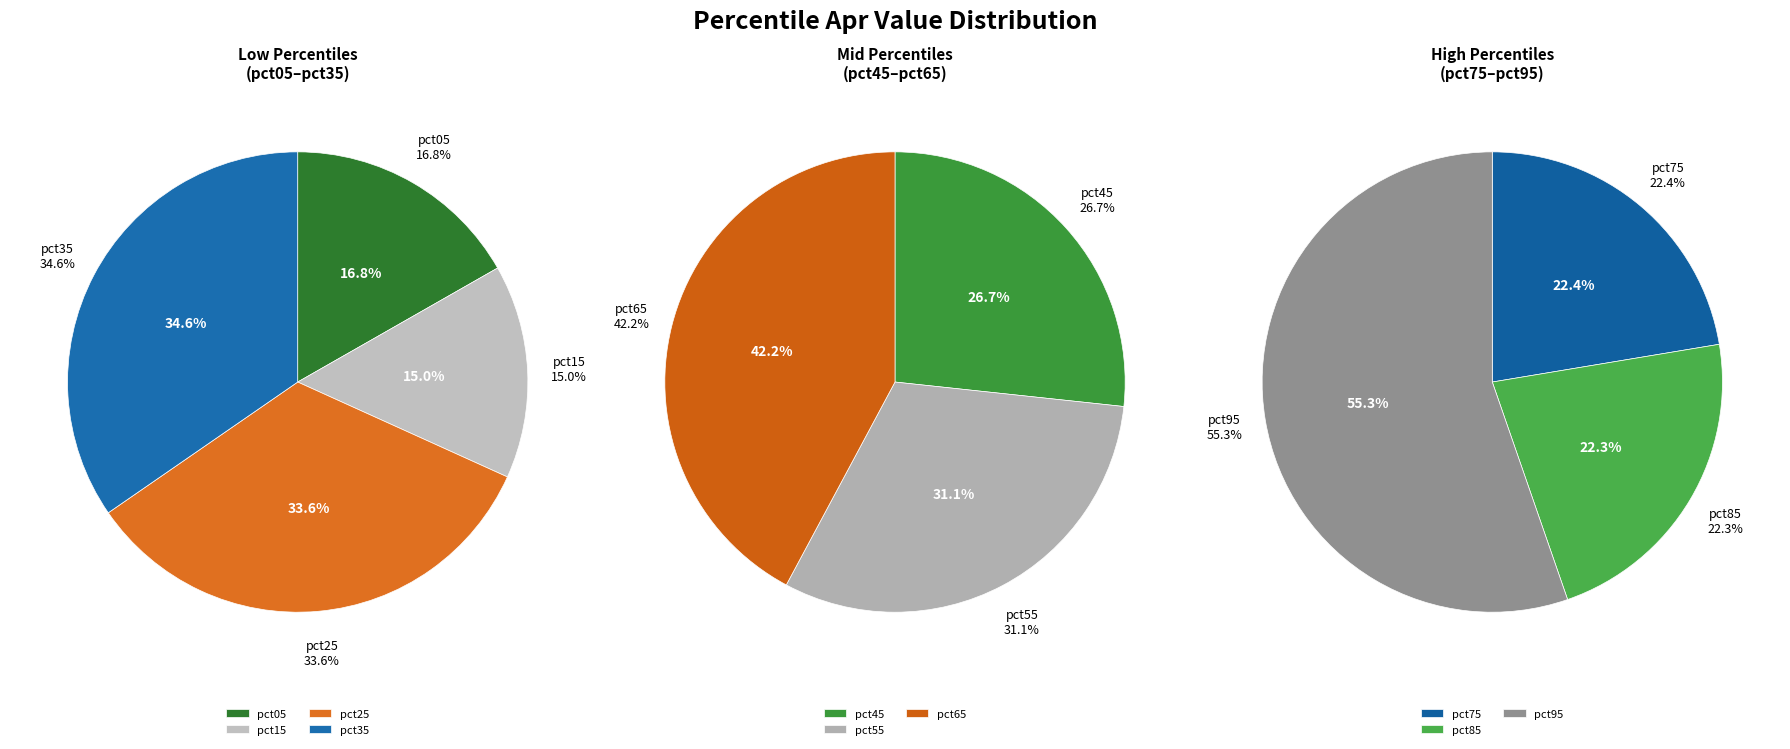

How many segments does this pie chart have?

10